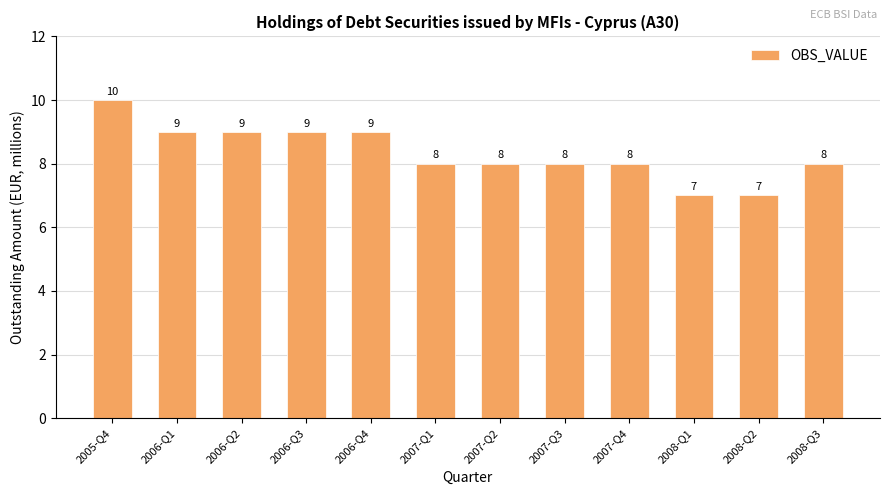

Which has a higher value, 2008-Q2 or 2006-Q3?

2006-Q3